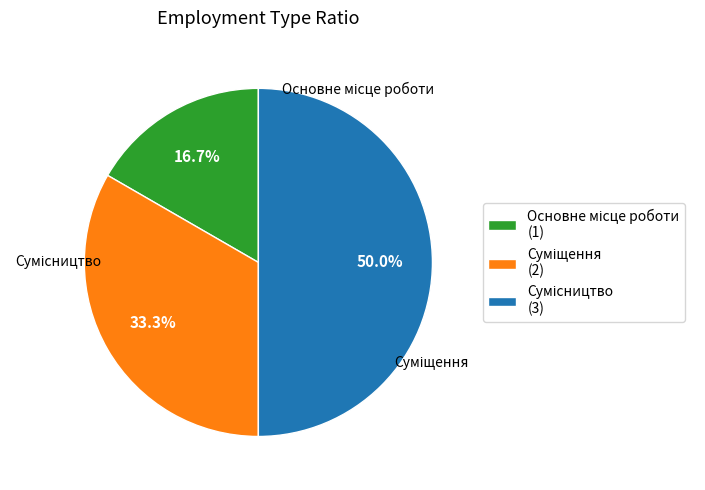

What is the total percentage of Сумісництво and Суміщення?

83.3%